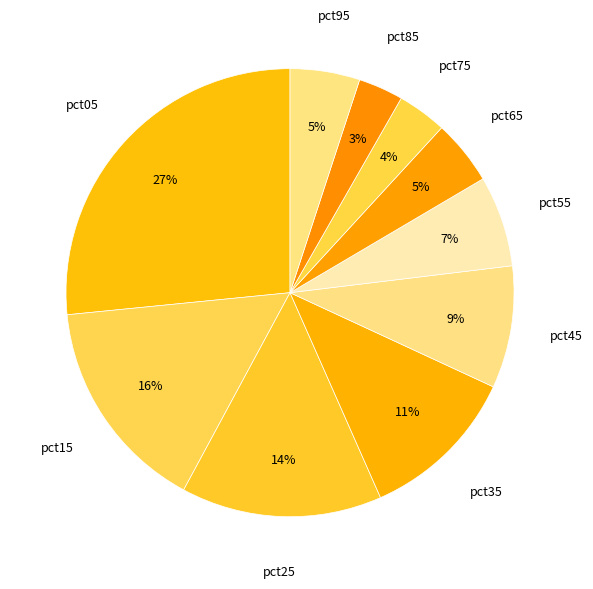

Which slice is the largest?

pct05